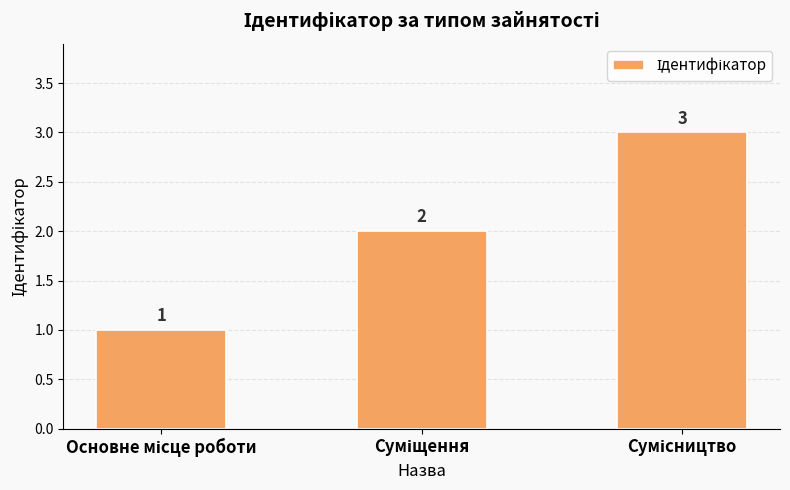

What is the difference between the maximum and minimum values?

2